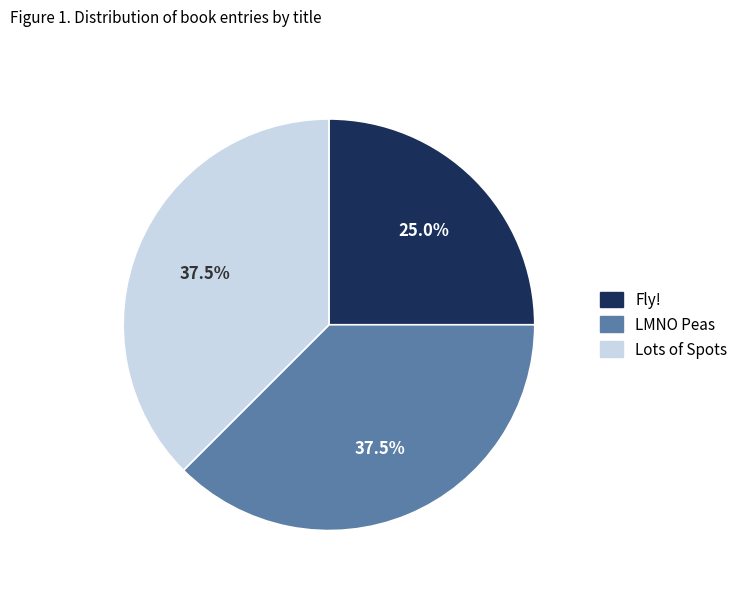

Which category has the smallest portion of the pie?

Fly!